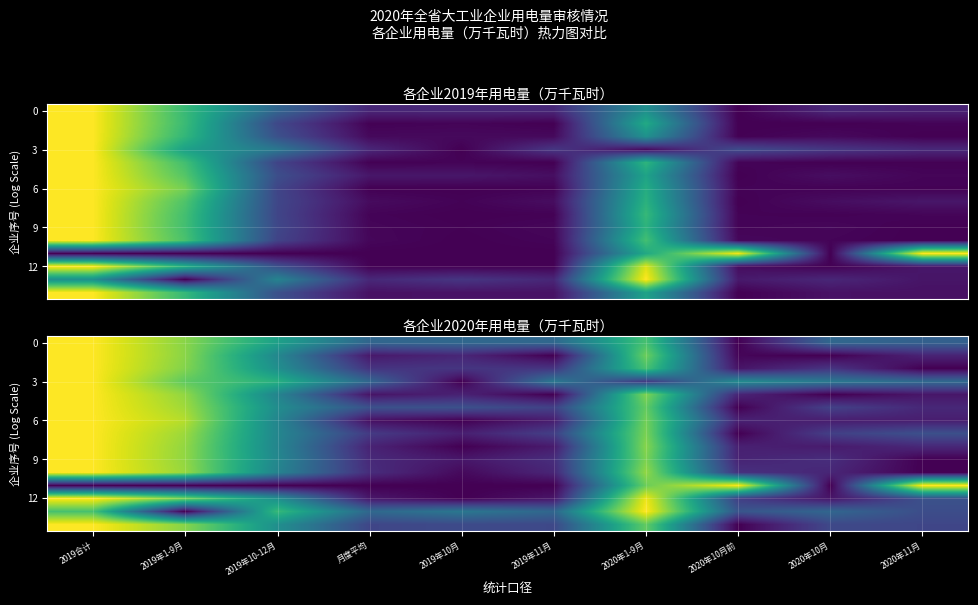

At which label does 6 reach its minimum?

2019年10月